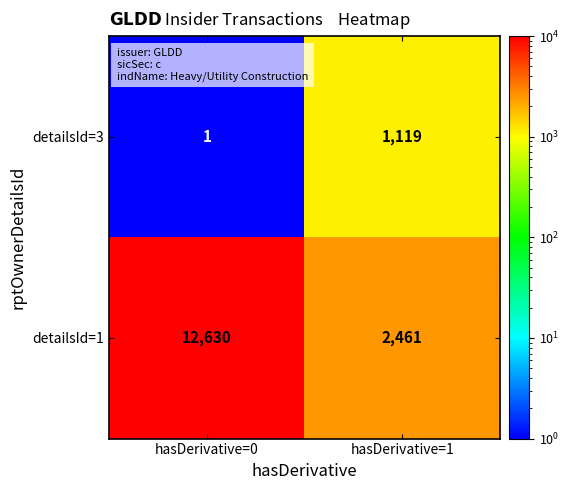

What is the total value across all series at hasDerivative=0?

12631